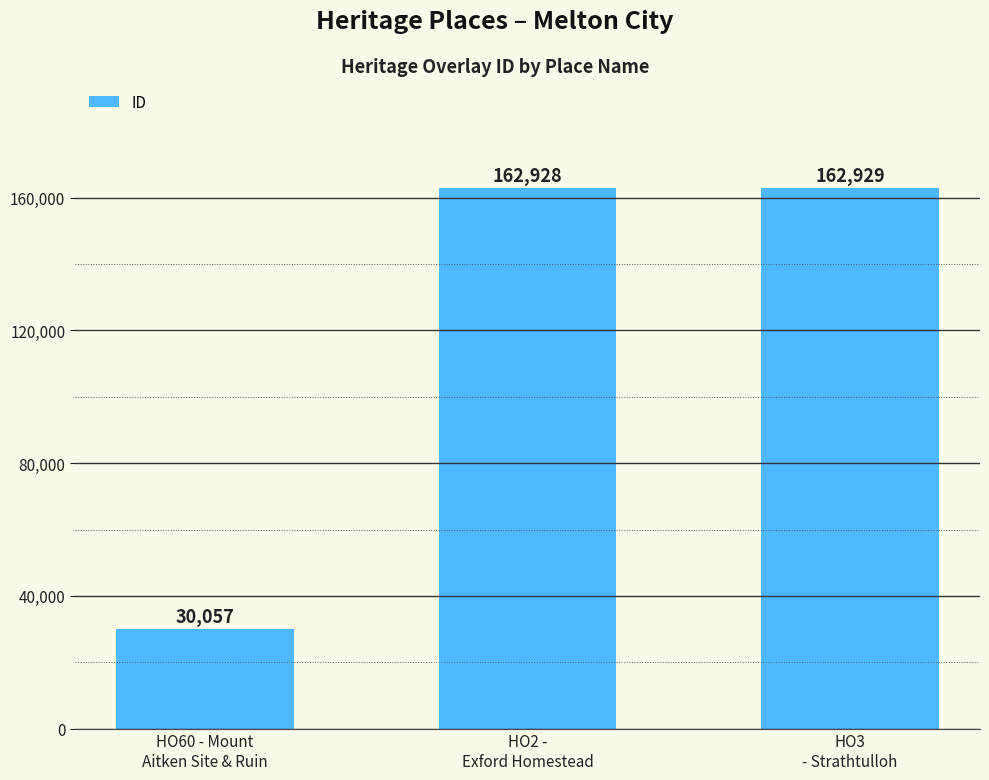

Are the bars grouped side by side (vs. stacked)?

No